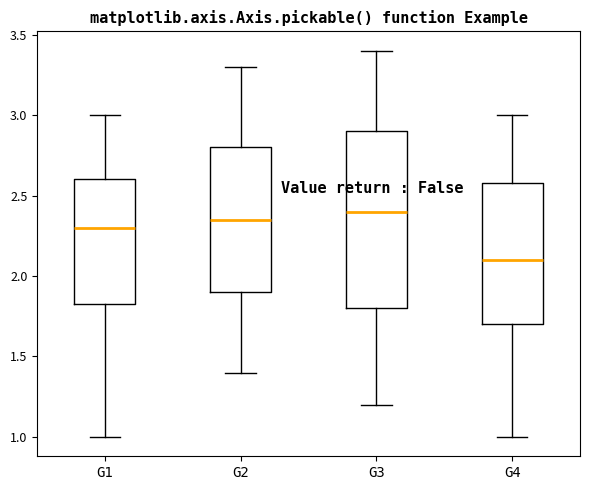

Where is the upper edge of the box for G3 on the y-axis? The values are not printed on the chart, so give them approximately, as read against the axis.

2.90